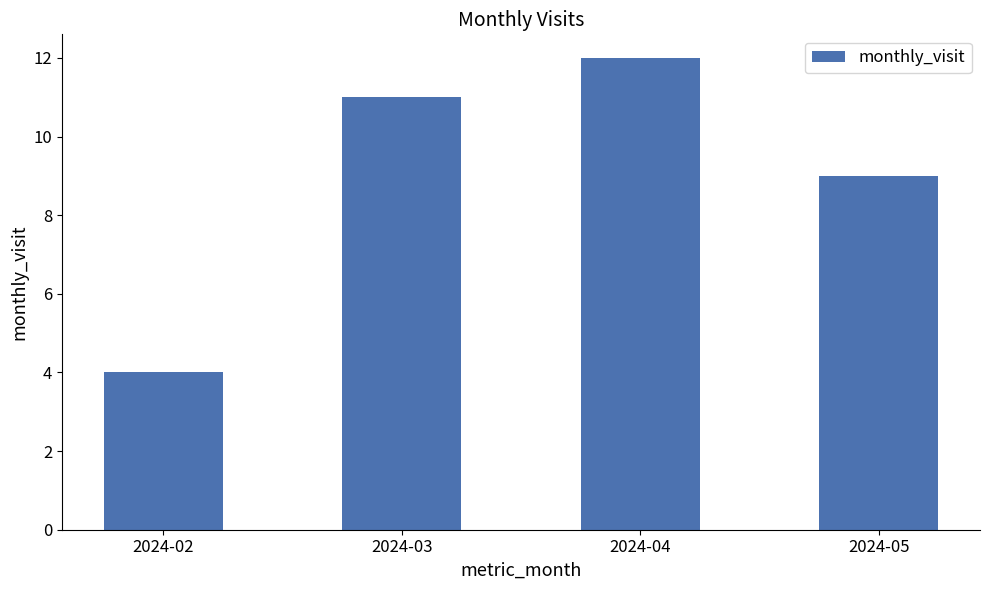

What is the difference between the maximum and minimum values?

8